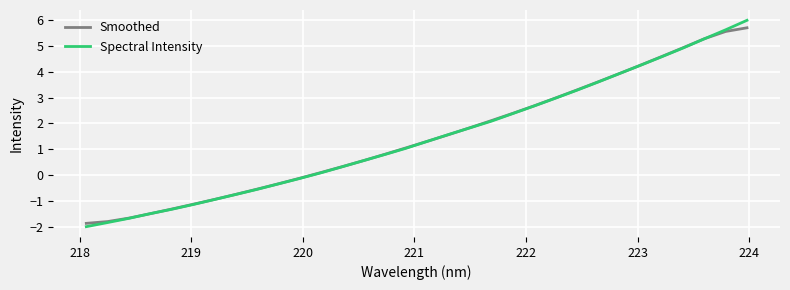

What is the greatest value displayed?

6.0